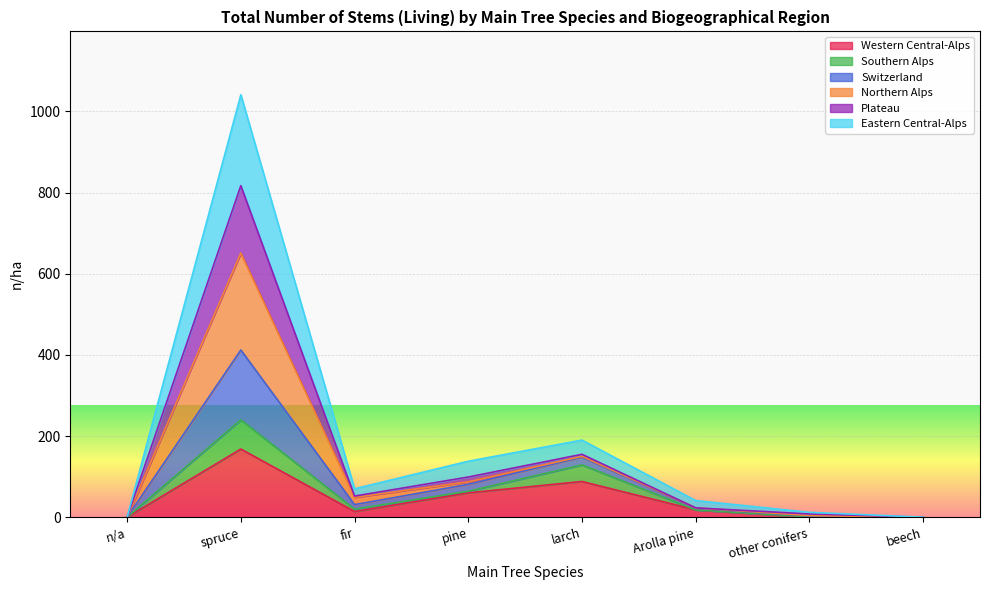

At which category is the sum across all series the highest?

spruce